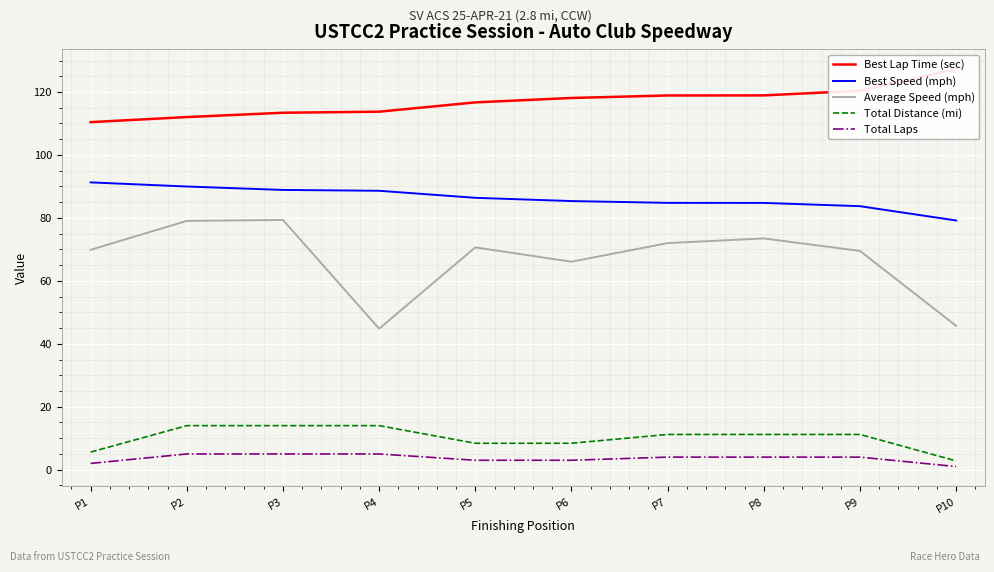

True or false: Best Lap Time (sec) has more than 2 points higher than both neighbors.

False